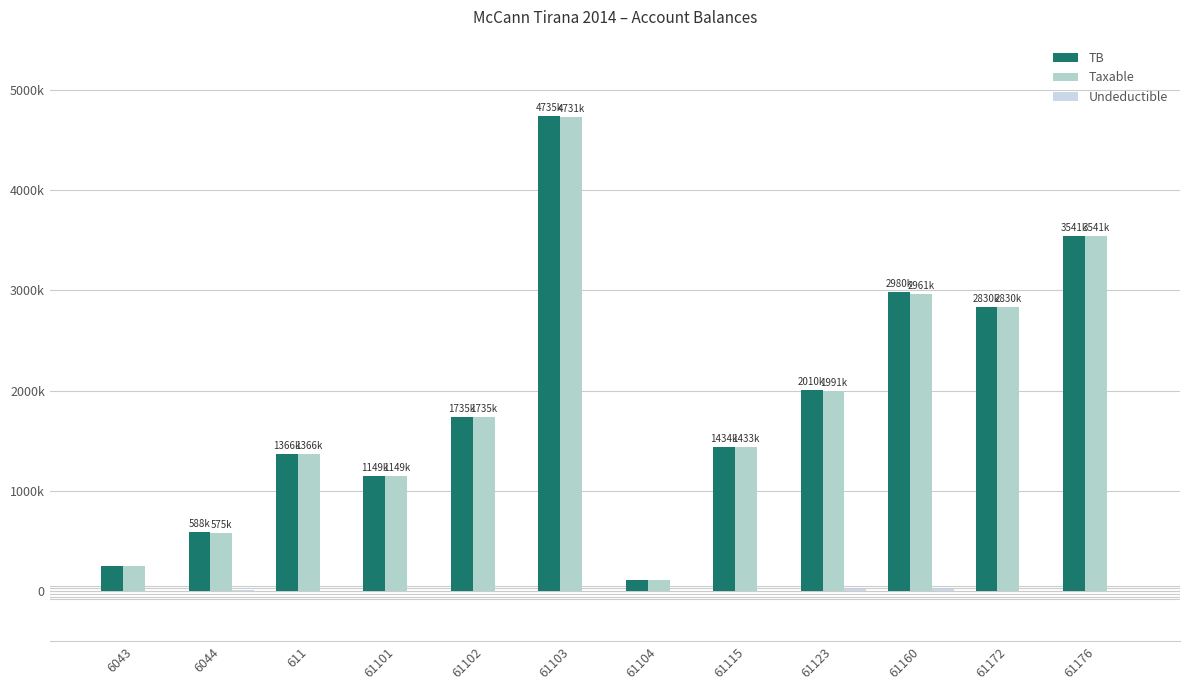

What is the sum of the Taxable values at 611 and 6044?

1941365.5